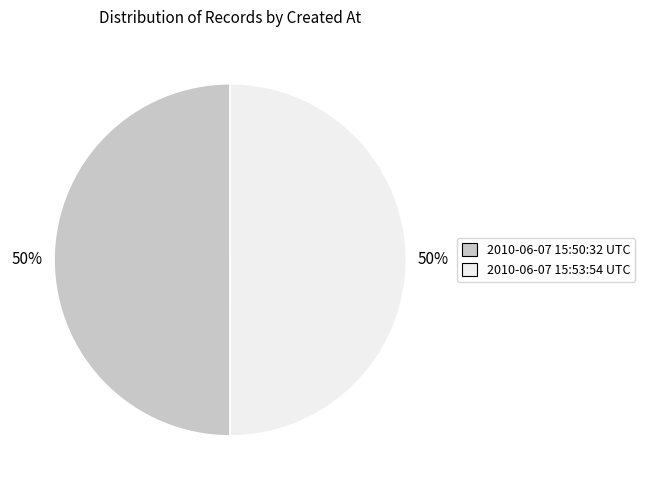

To the nearest percent, what portion does 2010-06-07 15:50:32 UTC represent?

50%